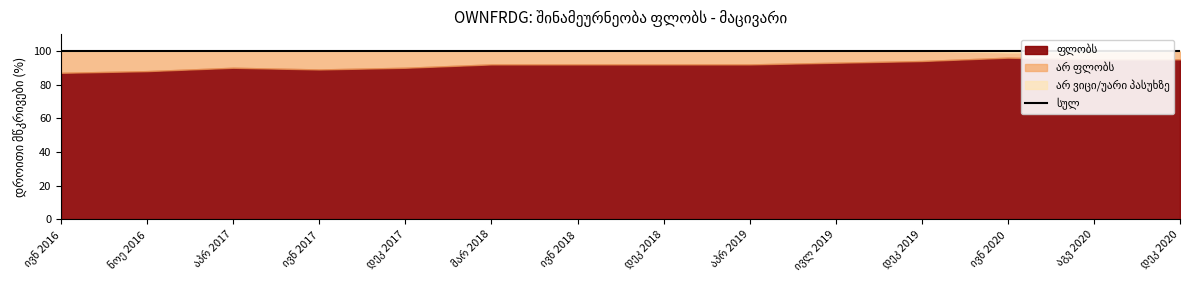

How many values in the ფლობს series exceed 92?

5